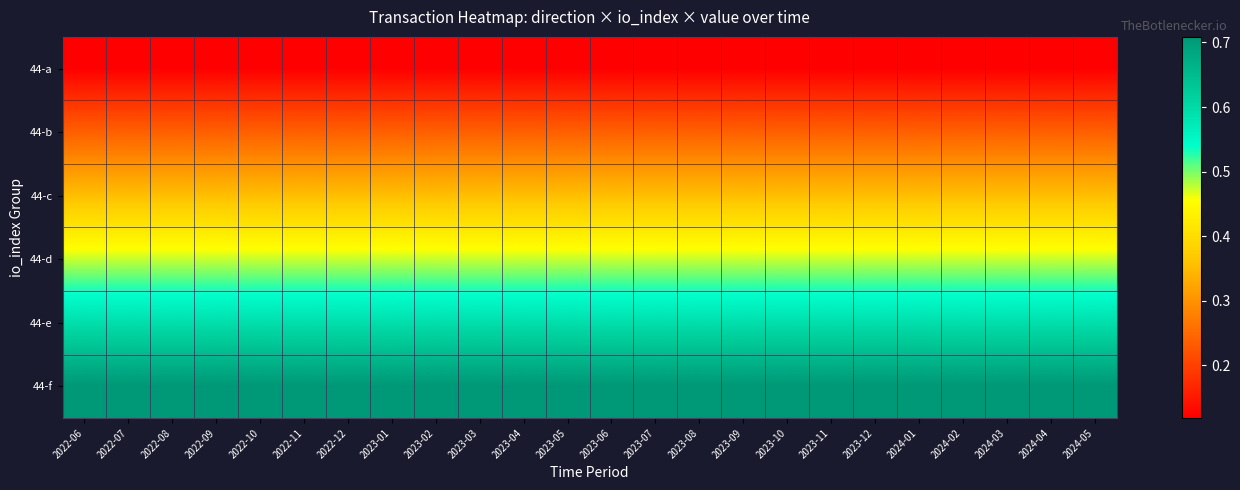

Reading left to right, extract all data points from this chart.

44-a: 2022-06=0.1	2022-07=0.1	2022-08=0.1	2022-09=0.1	2022-10=0.1	2022-11=0.1	2022-12=0.1	2023-01=0.1	2023-02=0.1	2023-03=0.1	2023-04=0.1	2023-05=0.1	2023-06=0.1	2023-07=0.1	2023-08=0.1	2023-09=0.1	2023-10=0.1	2023-11=0.1	2023-12=0.1	2024-01=0.1	2024-02=0.1	2024-03=0.1	2024-04=0.1	2024-05=0.1
44-b: 2022-06=0.2	2022-07=0.2	2022-08=0.2	2022-09=0.2	2022-10=0.2	2022-11=0.2	2022-12=0.2	2023-01=0.2	2023-02=0.2	2023-03=0.2	2023-04=0.2	2023-05=0.2	2023-06=0.2	2023-07=0.2	2023-08=0.2	2023-09=0.2	2023-10=0.2	2023-11=0.2	2023-12=0.2	2024-01=0.2	2024-02=0.2	2024-03=0.2	2024-04=0.2	2024-05=0.2
44-c: 2022-06=0.4	2022-07=0.4	2022-08=0.4	2022-09=0.4	2022-10=0.4	2022-11=0.4	2022-12=0.4	2023-01=0.4	2023-02=0.4	2023-03=0.4	2023-04=0.4	2023-05=0.4	2023-06=0.4	2023-07=0.4	2023-08=0.4	2023-09=0.4	2023-10=0.4	2023-11=0.4	2023-12=0.4	2024-01=0.4	2024-02=0.4	2024-03=0.4	2024-04=0.4	2024-05=0.4
44-d: 2022-06=0.5	2022-07=0.5	2022-08=0.5	2022-09=0.5	2022-10=0.5	2022-11=0.5	2022-12=0.5	2023-01=0.5	2023-02=0.5	2023-03=0.5	2023-04=0.5	2023-05=0.5	2023-06=0.5	2023-07=0.5	2023-08=0.5	2023-09=0.5	2023-10=0.5	2023-11=0.5	2023-12=0.5	2024-01=0.5	2024-02=0.5	2024-03=0.5	2024-04=0.5	2024-05=0.5
44-e: 2022-06=0.6	2022-07=0.6	2022-08=0.6	2022-09=0.6	2022-10=0.6	2022-11=0.6	2022-12=0.6	2023-01=0.6	2023-02=0.6	2023-03=0.6	2023-04=0.6	2023-05=0.6	2023-06=0.6	2023-07=0.6	2023-08=0.6	2023-09=0.6	2023-10=0.6	2023-11=0.6	2023-12=0.6	2024-01=0.6	2024-02=0.6	2024-03=0.6	2024-04=0.6	2024-05=0.6
44-f: 2022-06=0.7	2022-07=0.7	2022-08=0.7	2022-09=0.7	2022-10=0.7	2022-11=0.7	2022-12=0.7	2023-01=0.7	2023-02=0.7	2023-03=0.7	2023-04=0.7	2023-05=0.7	2023-06=0.7	2023-07=0.7	2023-08=0.7	2023-09=0.7	2023-10=0.7	2023-11=0.7	2023-12=0.7	2024-01=0.7	2024-02=0.7	2024-03=0.7	2024-04=0.7	2024-05=0.7